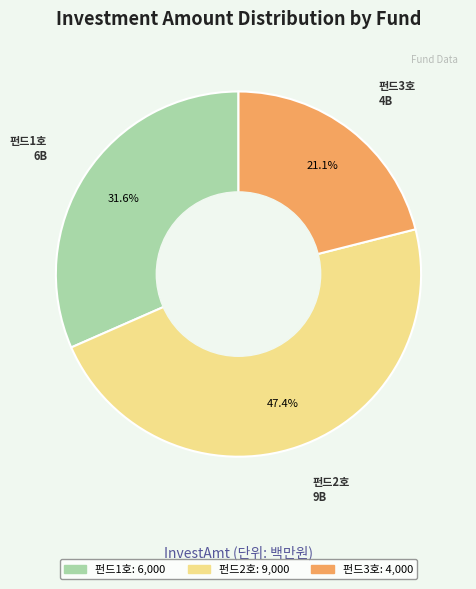

What percentage is the 펀드2호 slice, to the nearest percent?

47%